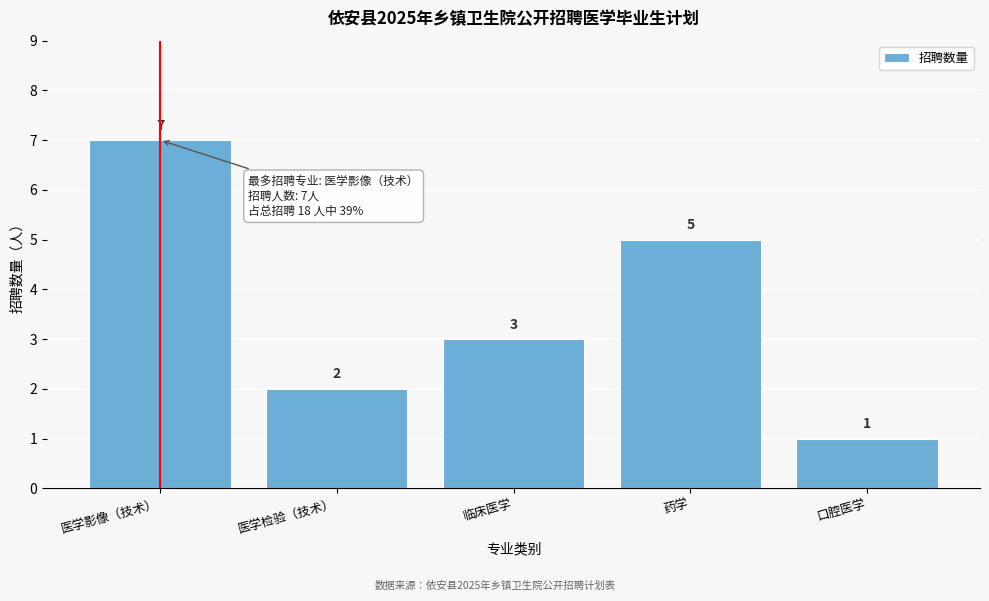

Reading right to left, transcribe all the data shown in this chart.

1	5	3	2	7